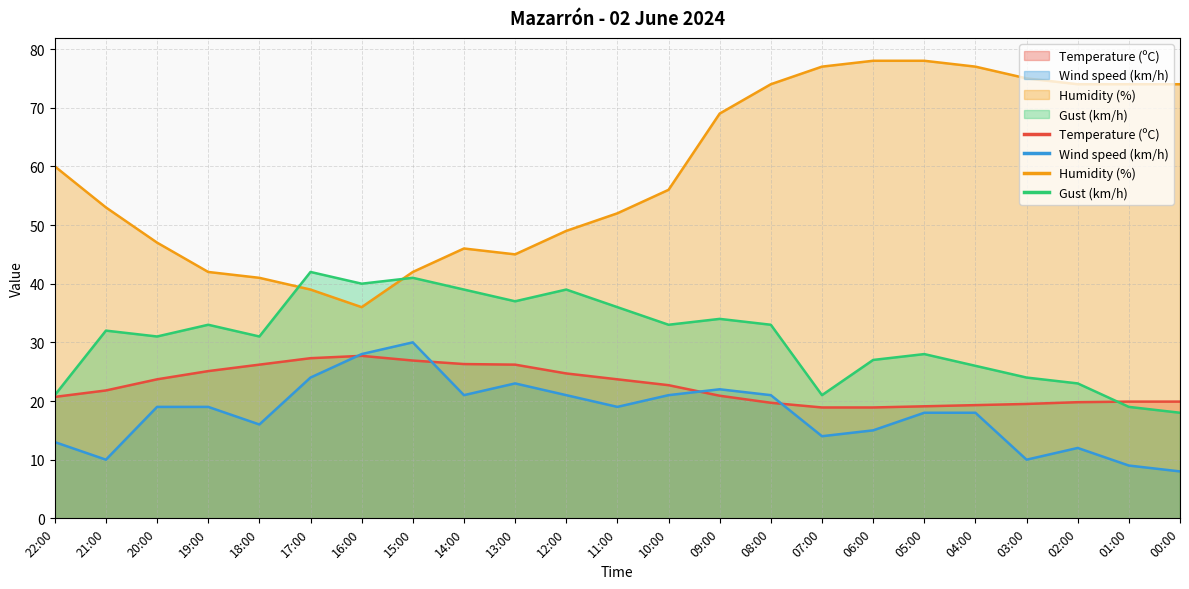

Is the value of Temperature (ºC) at 07:00 greater than the value of Wind speed (km/h) at 13:00?

No